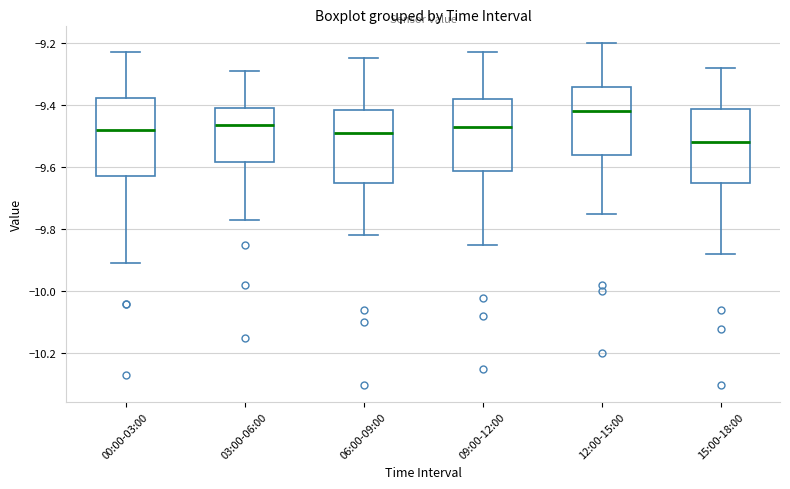

Reading left to right, read every box against the y-axis: the position of its median line, the range the box covers, and the ends of its whiskers. The values are not printed on the chart, so give them approximately, as read against the axis.

00:00-03:00: median -9.48, box -9.62 to -9.38, whiskers -9.90 to -9.22
03:00-06:00: median -9.46, box -9.58 to -9.40, whiskers -9.76 to -9.28
06:00-09:00: median -9.48, box -9.64 to -9.42, whiskers -9.82 to -9.24
09:00-12:00: median -9.46, box -9.62 to -9.38, whiskers -9.84 to -9.22
12:00-15:00: median -9.42, box -9.56 to -9.34, whiskers -9.74 to -9.20
15:00-18:00: median -9.52, box -9.64 to -9.42, whiskers -9.88 to -9.28